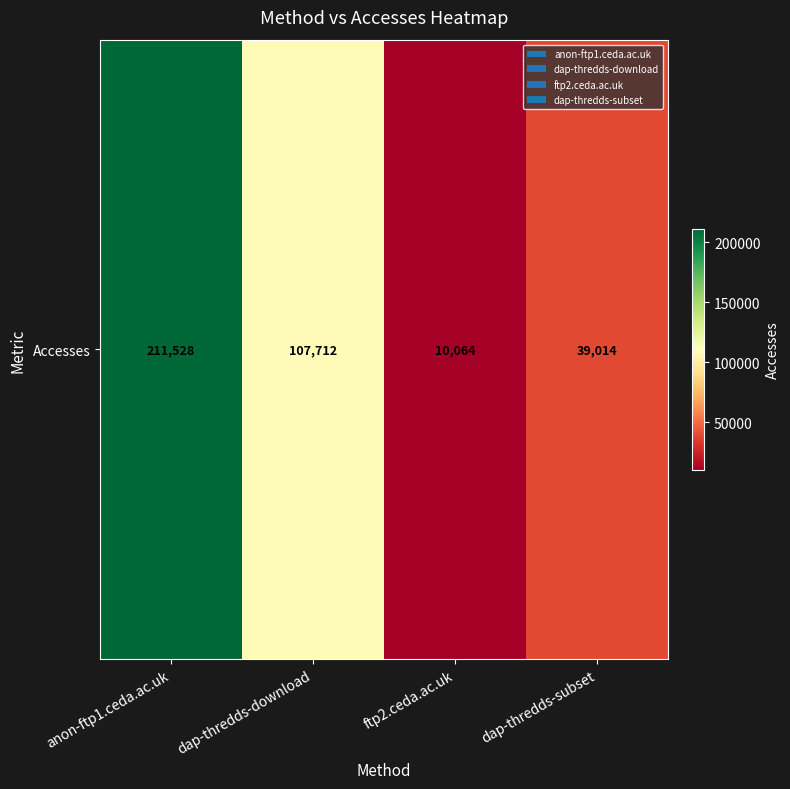

What is the change in value from dap-thredds-download to ftp2.ceda.ac.uk?

-97648